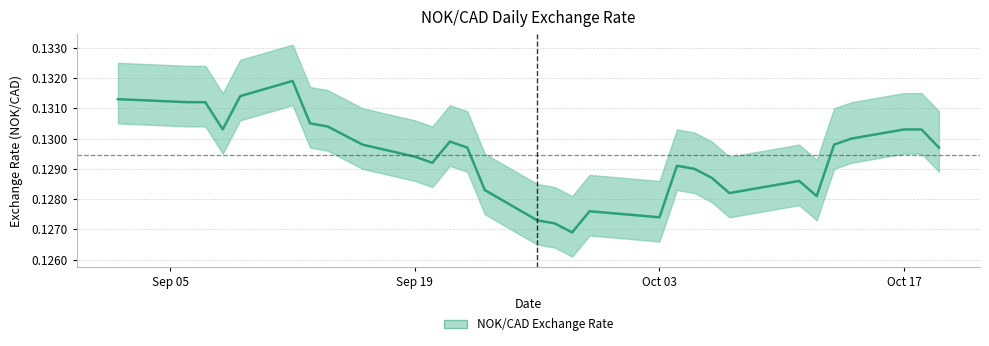

Reading right to left, what are all the values shown in this chart?

0.1	0.1	0.1	0.1	0.1	0.1	0.1	0.1	0.1	0.1	0.1	0.1	0.1	0.1	0.1	0.1	0.1	0.1	0.1	0.1	0.1	0.1	0.1	0.1	0.1	0.1	0.1	0.1	0.1	0.1	0.1